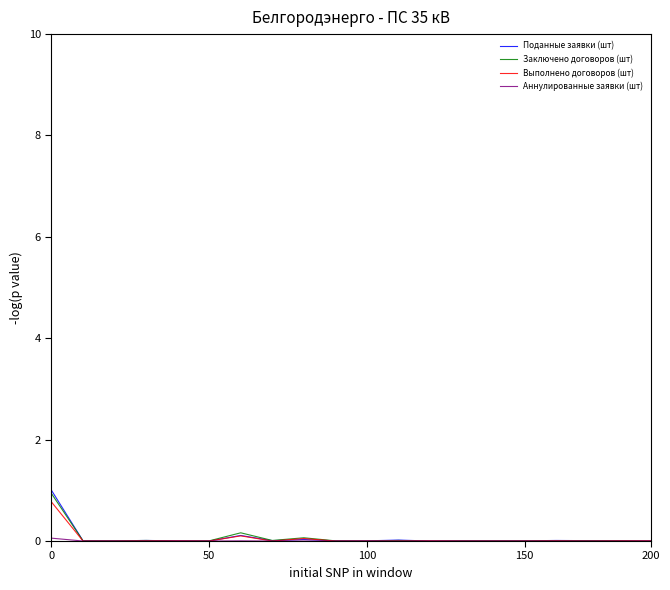

What is the greatest value displayed?

1.0